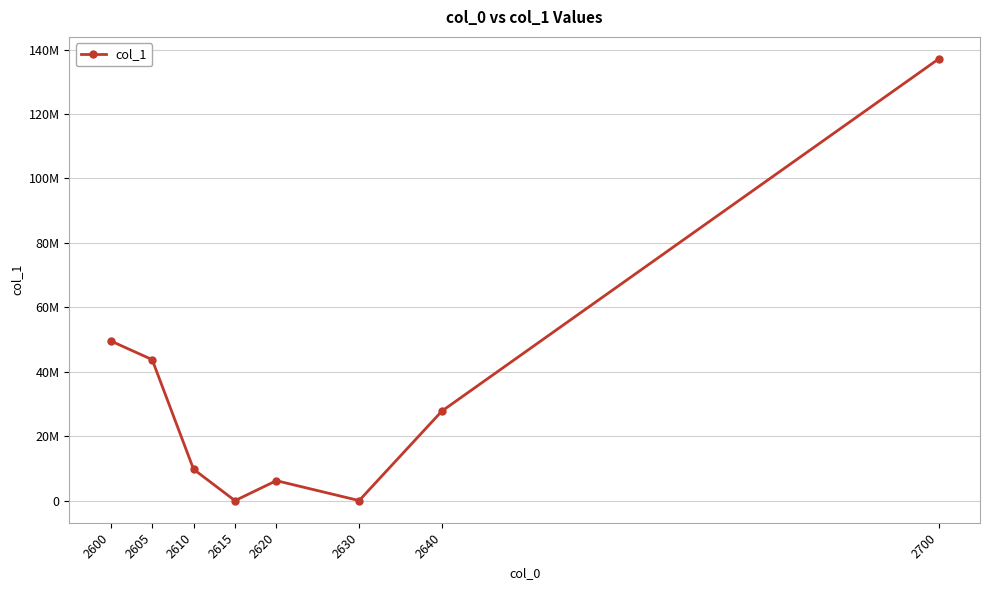

What is the difference between the values at 2600 and 2640?

21758219